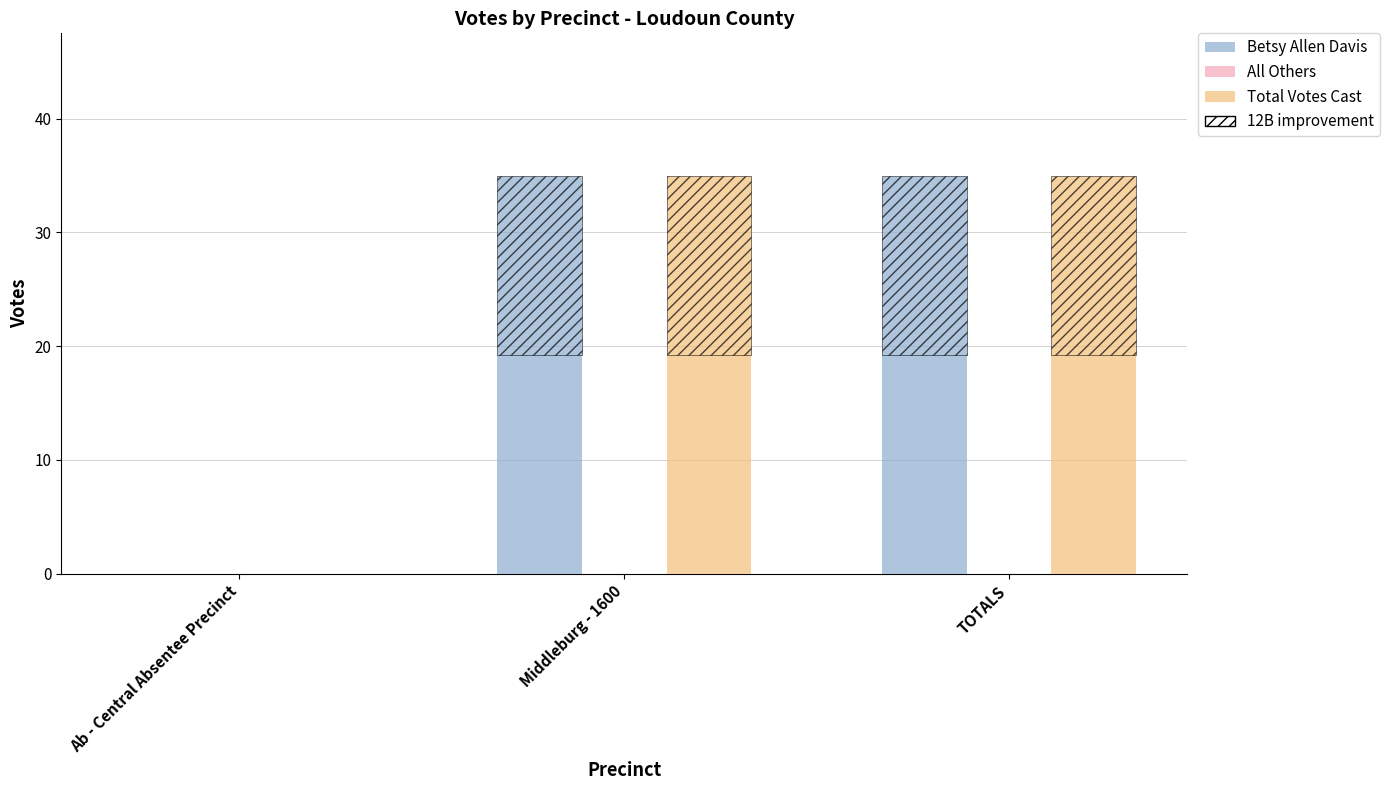

What position from the right is Ab - Central Absentee Precinct?

3